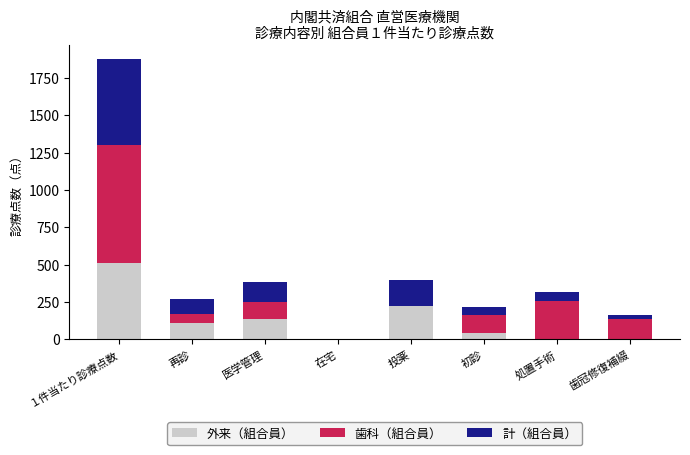

The value of 外来（組合員） at １件当たり診療点数 is 224.0. True or false?

False